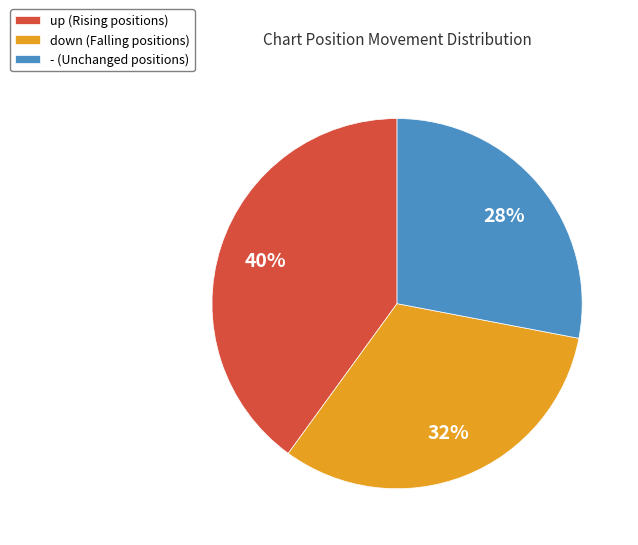

To the nearest percent, what is the combined percentage of up and -?

68%